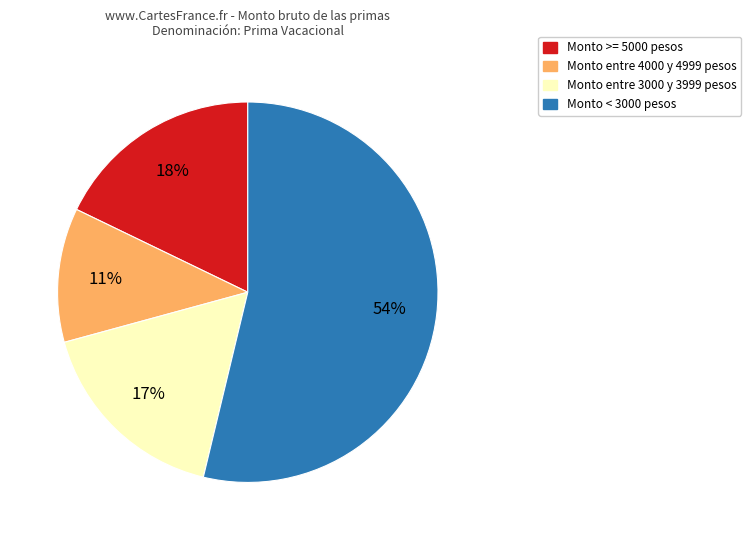

How many slices are in this pie chart?

4